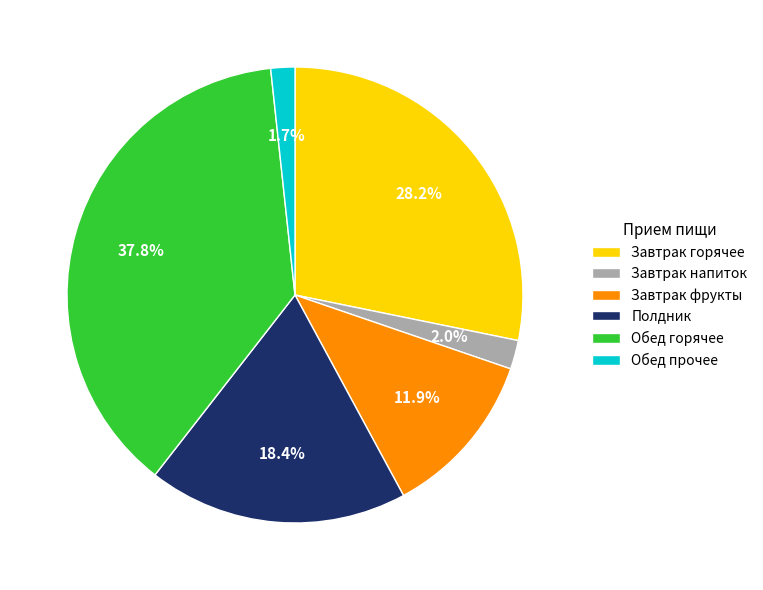

How many segments does this pie chart have?

6